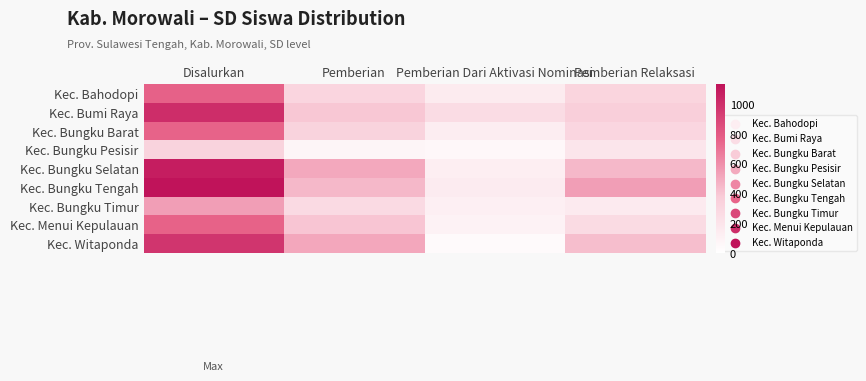

Which series changed the most between Disalurkan and Pemberian?

Kec. Bungku Tengah